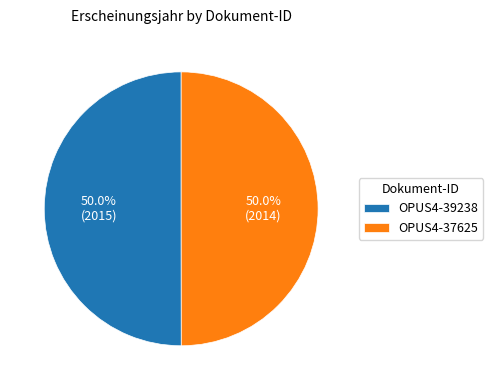

How many slices are in this pie chart?

2